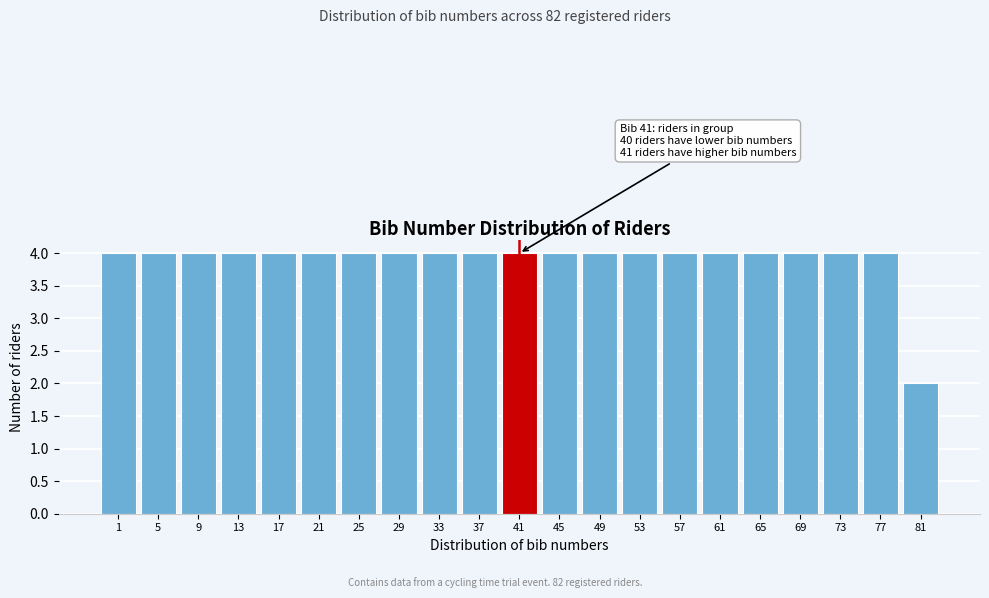

Reading left to right, extract all data points from this chart.

4	4	4	4	4	4	4	4	4	4	4	4	4	4	4	4	4	4	4	4	2